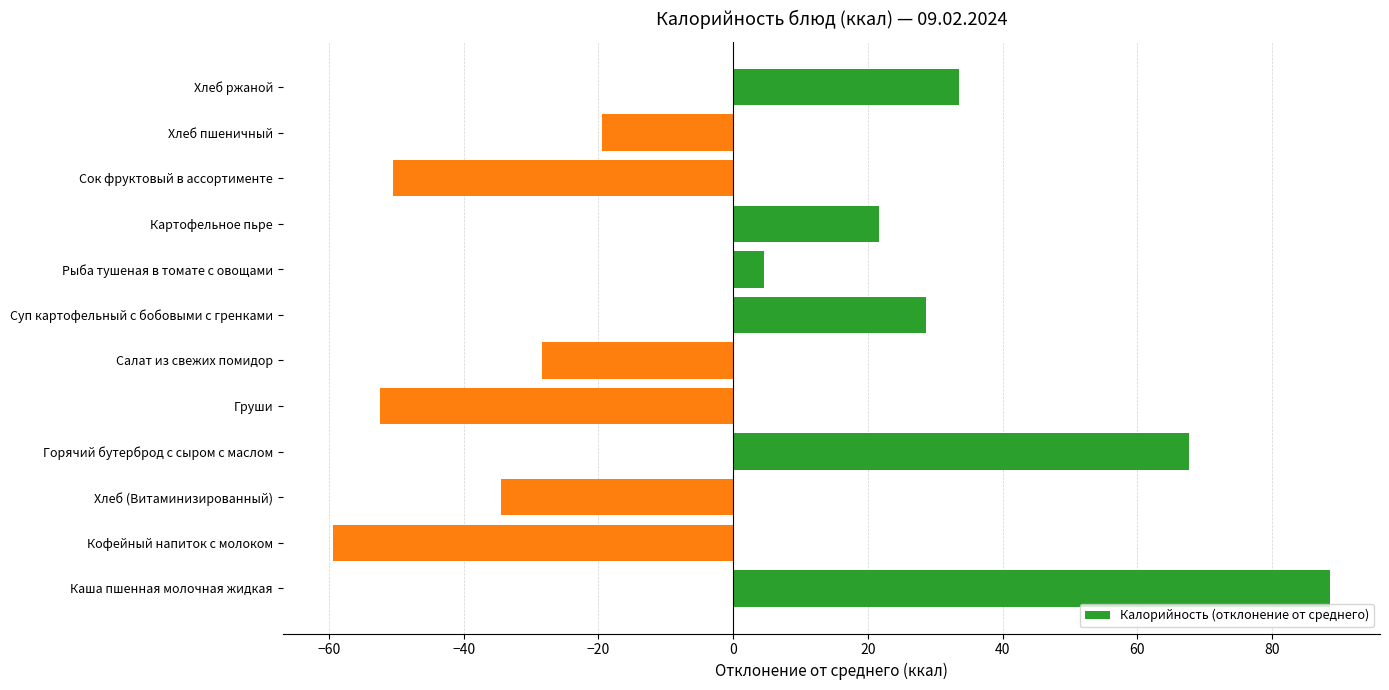

The value at Рыба тушеная в томате с овощами is 4.6. True or false?

True